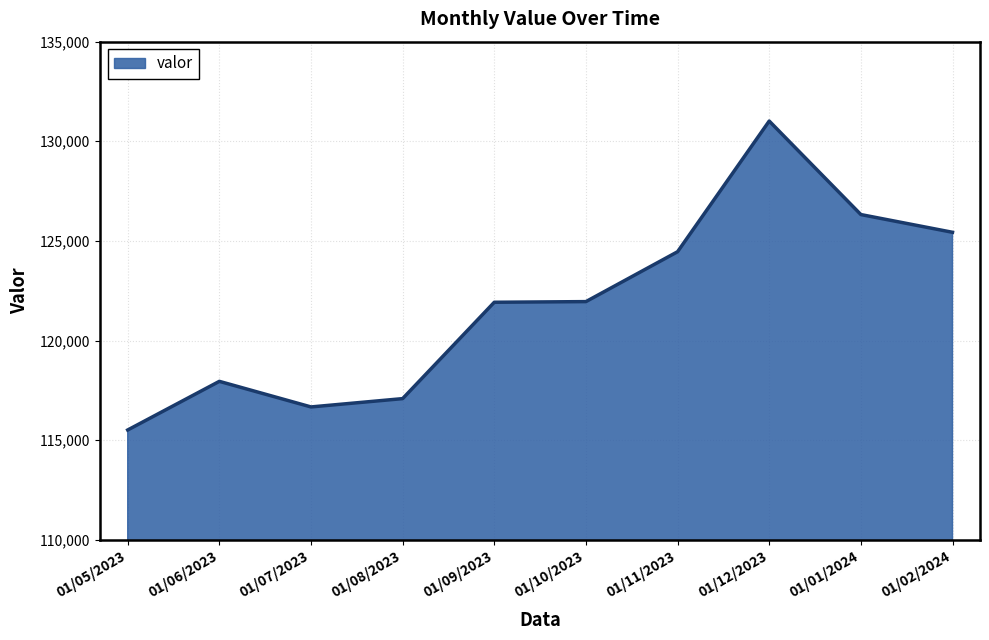

What value does the data have at 01/09/2023, to the nearest 10?

121920